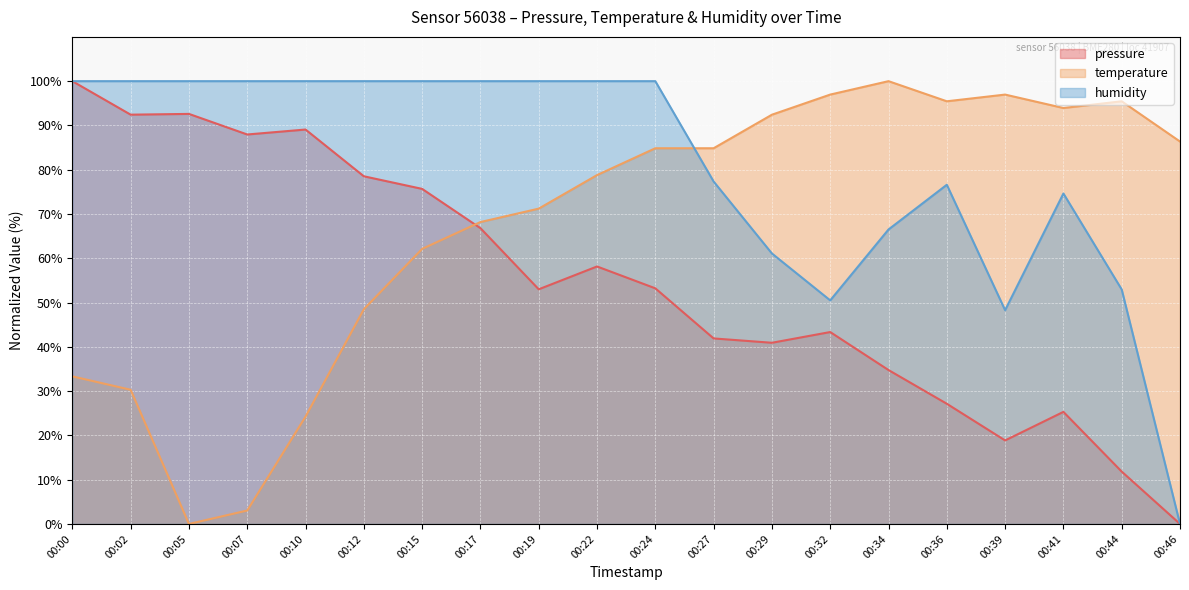

Which has a higher value, 00:10 or 00:36?

00:10